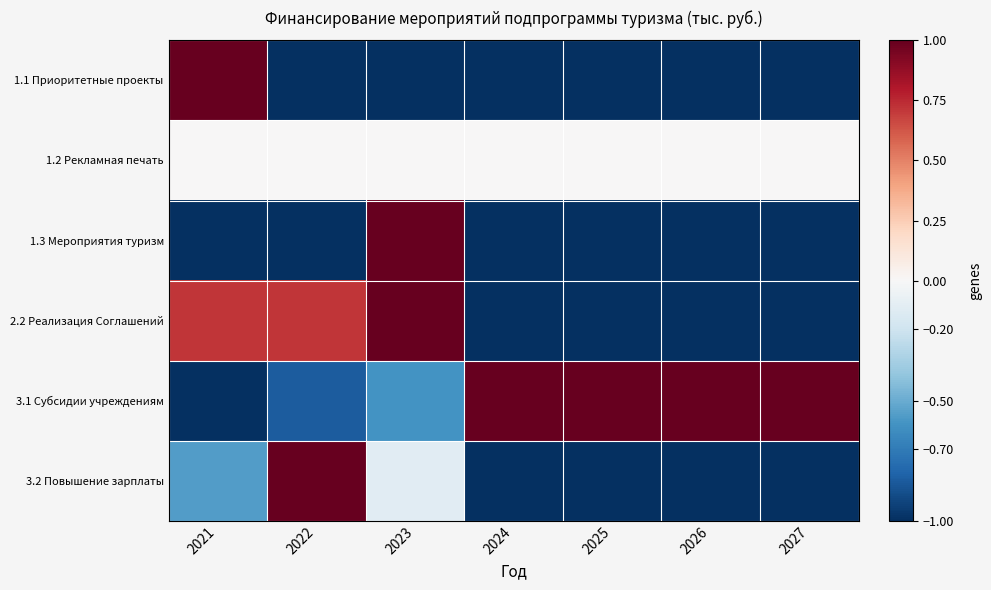

At 2025, list the series in order from largest to smallest.

3.1 Субсидии учреждениям, 1.2 Рекламная печать, 1.1 Приоритетные проекты, 1.3 Мероприятия туризм, 2.2 Реализация Соглашений, 3.2 Повышение зарплаты